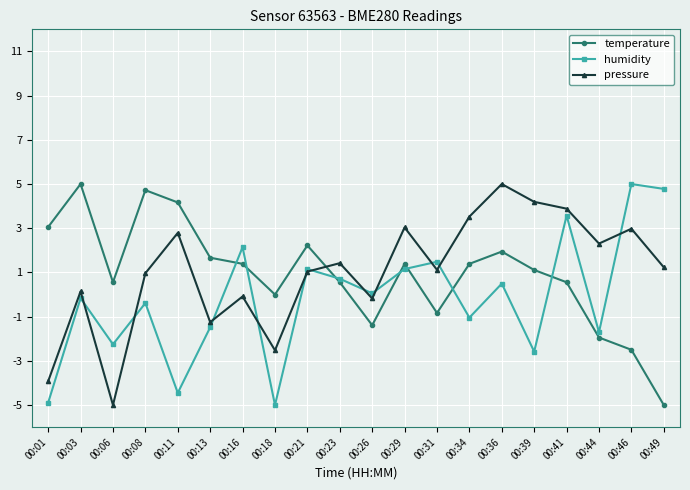

What is the total value across all series at 00:13?

-1.1